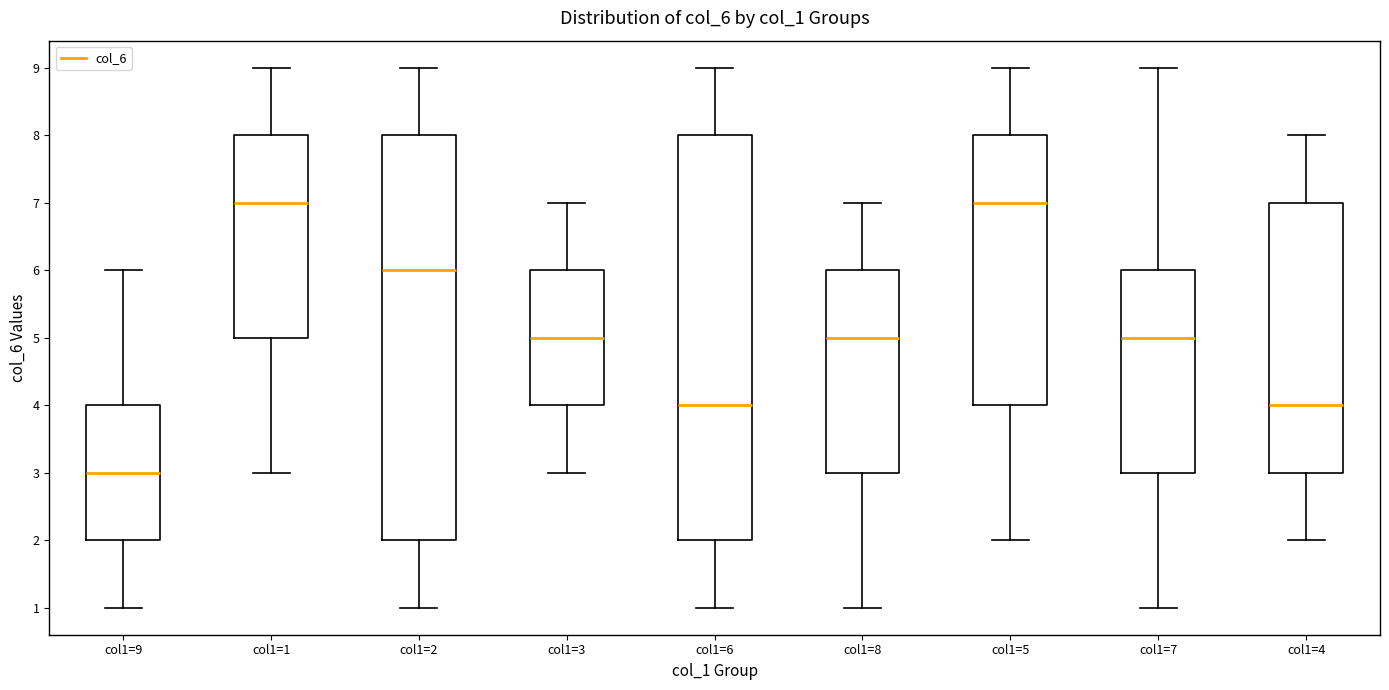

Reading left to right, transcribe this box plot: for each box, give where its median line is, the range the box spans, and where its two whiskers end, as read against the y-axis. The values are not printed on the chart, so give them approximately, as read against the axis.

col1=9: median 3, box 2 to 4, whiskers 1 to 6
col1=1: median 7, box 5 to 8, whiskers 3 to 9
col1=2: median 6, box 2 to 8, whiskers 1 to 9
col1=3: median 5, box 4 to 6, whiskers 3 to 7
col1=6: median 4, box 2 to 8, whiskers 1 to 9
col1=8: median 5, box 3 to 6, whiskers 1 to 7
col1=5: median 7, box 4 to 8, whiskers 2 to 9
col1=7: median 5, box 3 to 6, whiskers 1 to 9
col1=4: median 4, box 3 to 7, whiskers 2 to 8